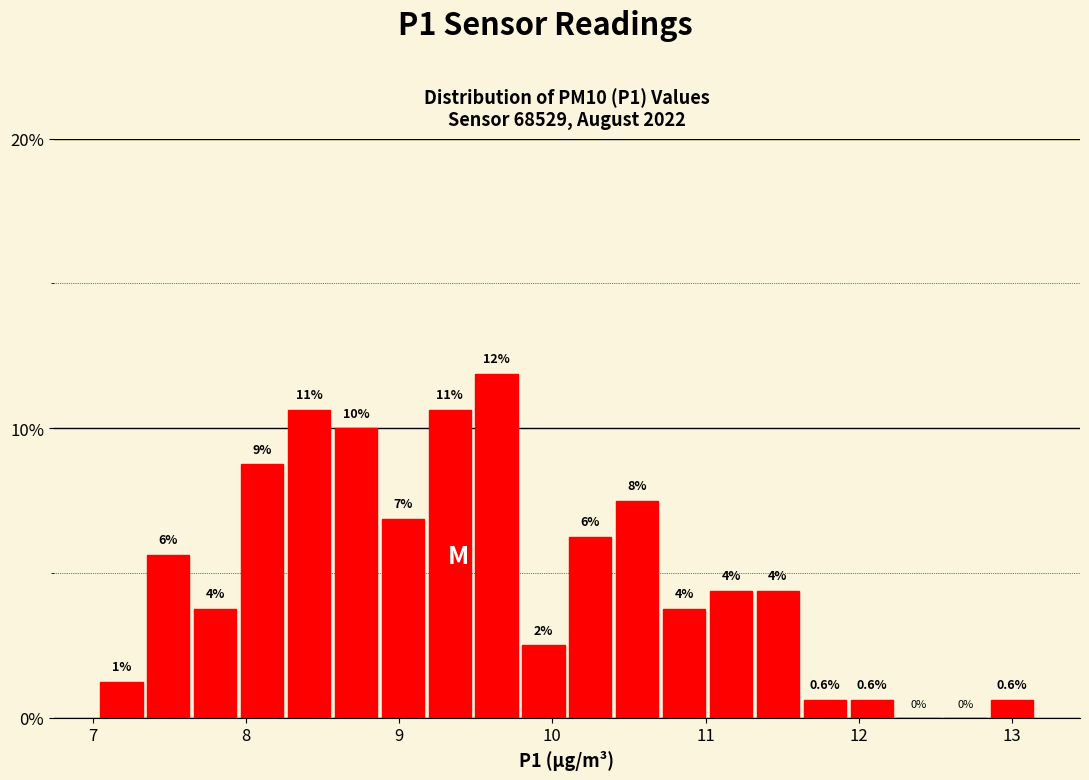

Read against the x-axis, roughly where is the centre of the tallest bar?

9.6